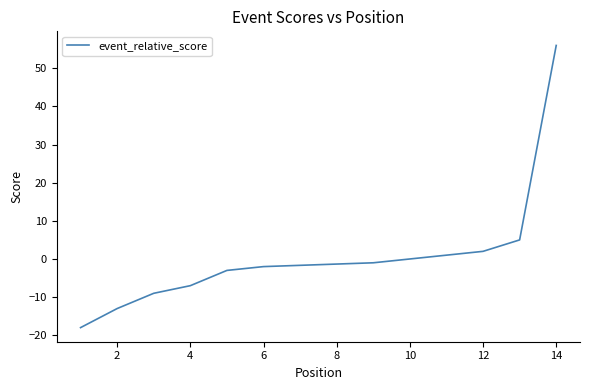

How many data points are less than -2?

5